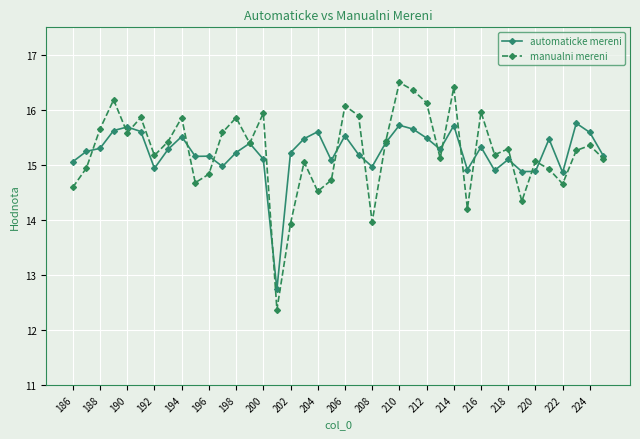

What is the value of the automaticke mereni point at the 25th from the left?

15.7